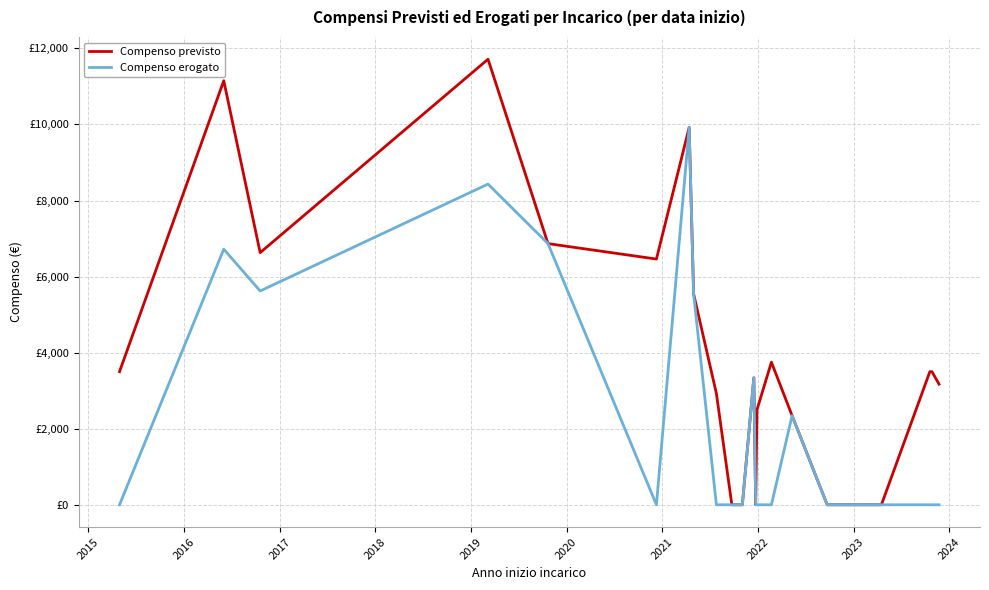

What is the difference between the second highest and minimum values in the Compenso previsto series?

11150.2